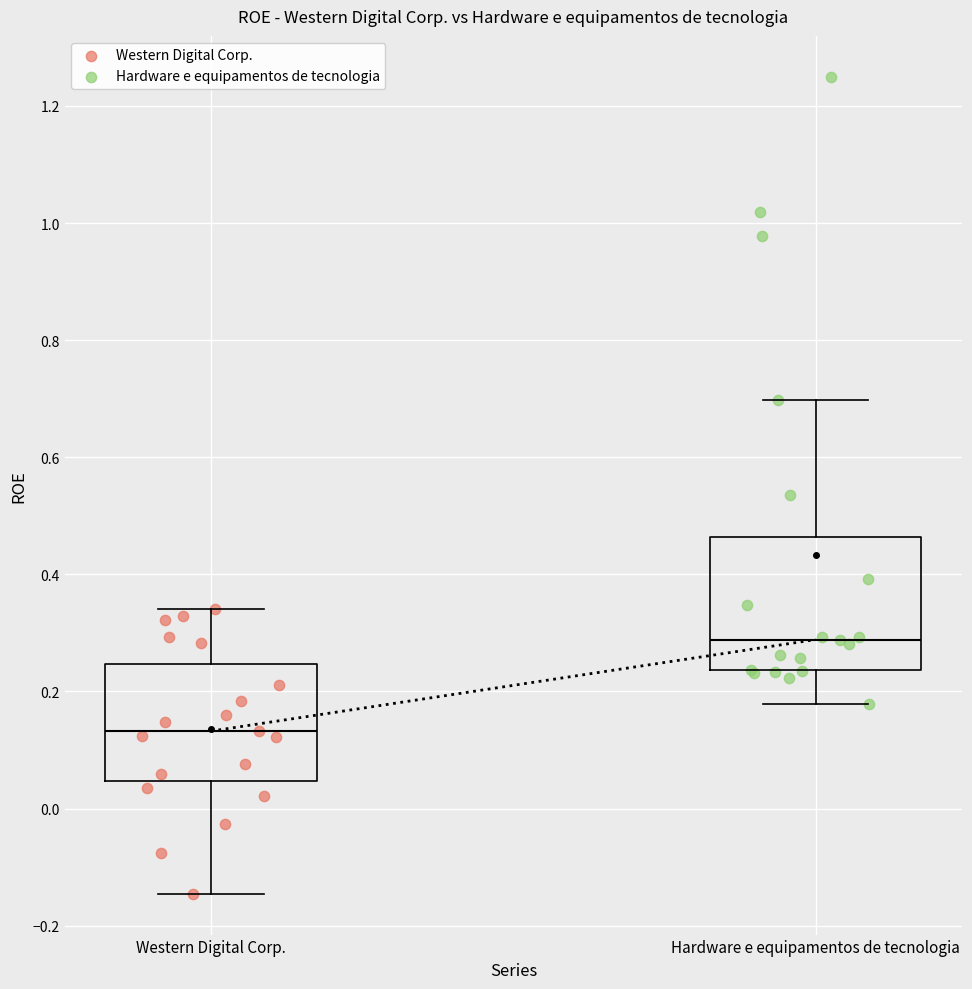

Reading left to right, read every box against the y-axis: the position of its median line, the range the box covers, and the ends of its whiskers. The values are not printed on the chart, so give them approximately, as read against the axis.

Western Digital Corp.: median 0.14, box 0.04 to 0.24, whiskers -0.14 to 0.34
Hardware e equipamentos de tecnologia: median 0.28, box 0.24 to 0.46, whiskers 0.18 to 0.70